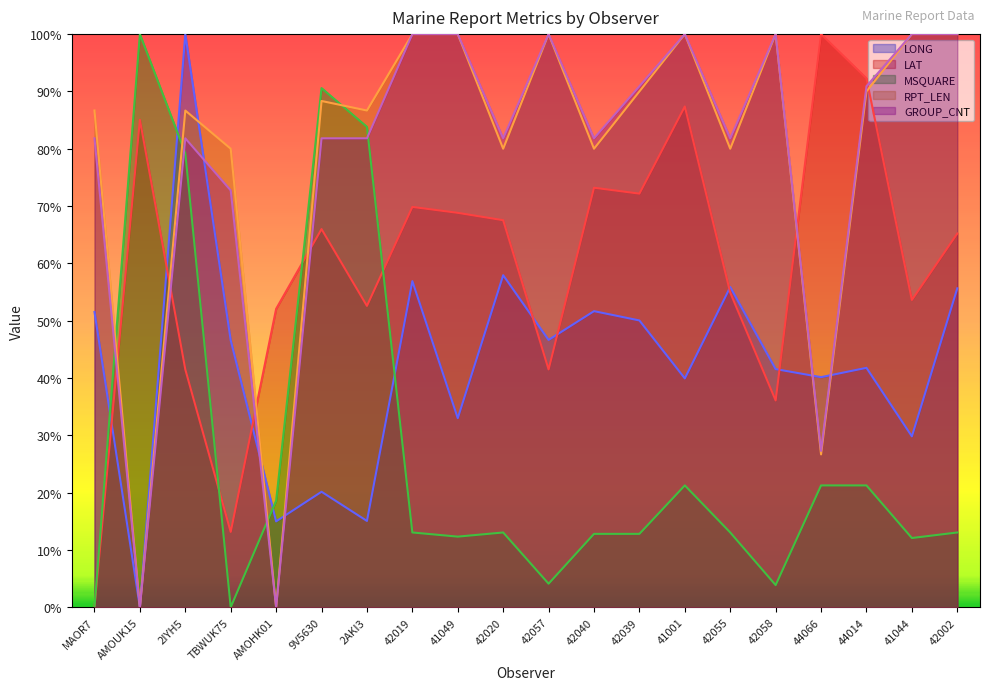

What is the label of the 8th point from the left?

42019